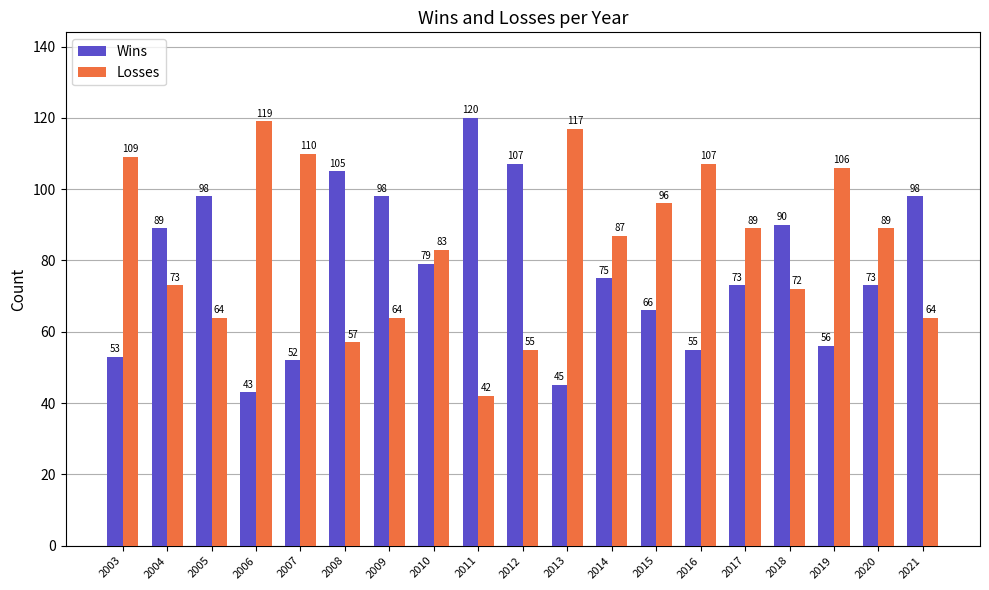

What is the value of the Losses bar at the 15th from the left?

89